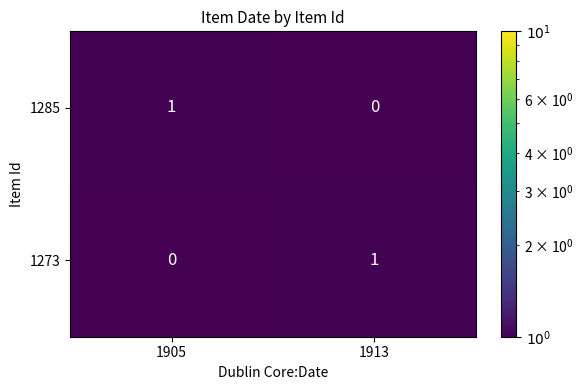

At which label is 1285 closest to 0?

1913